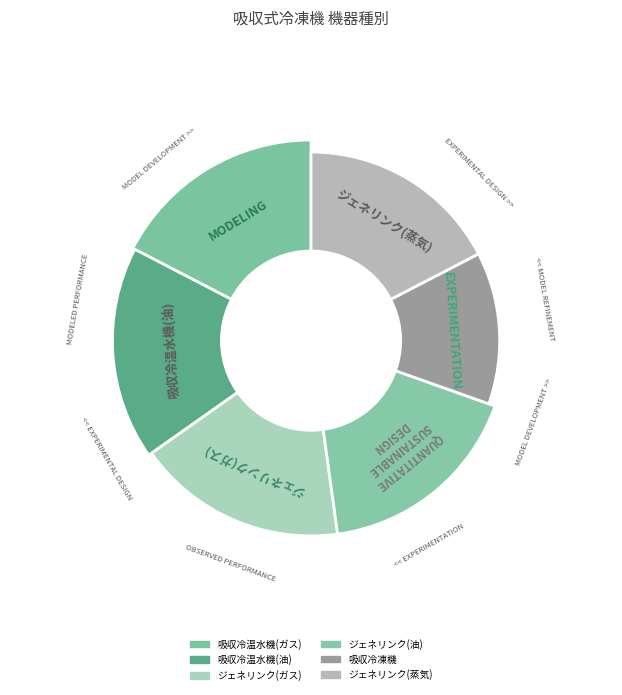

Which has a higher value, ジェネリンク(油) or ジェネリンク(ガス)?

ジェネリンク(油)